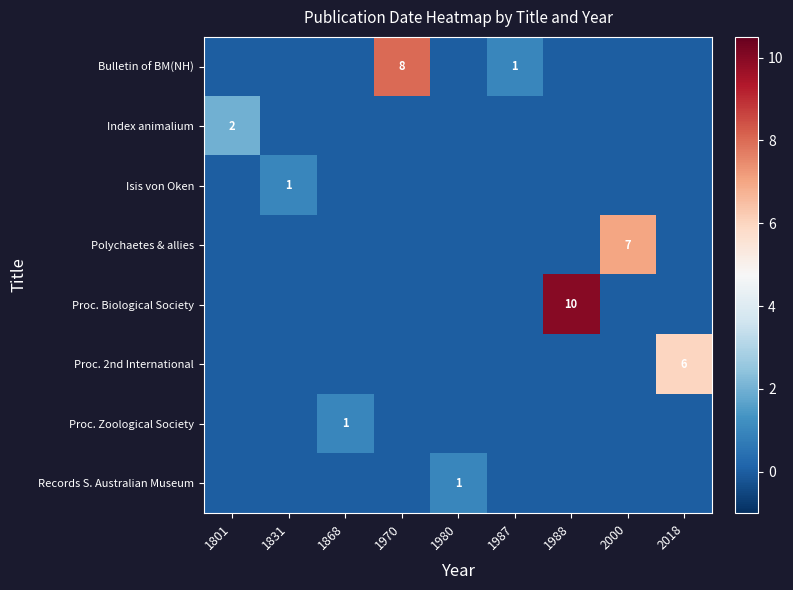

True or false: Proc. Biological Society has a value of 16 at 1988.

False